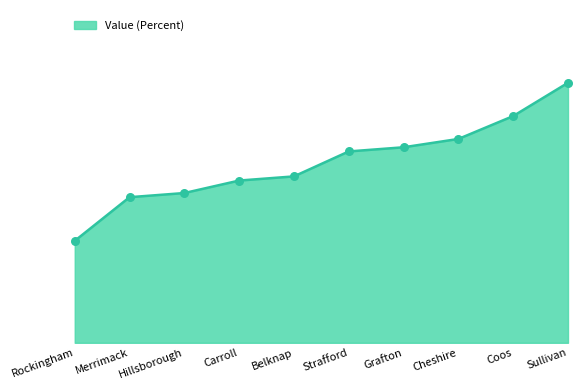

What is the change in value from Merrimack to Carroll?

+0.8